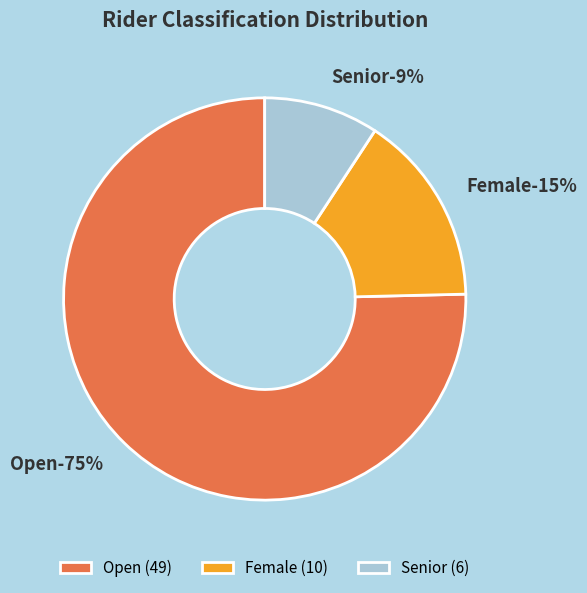

Does Open account for over 50% of the chart?

Yes